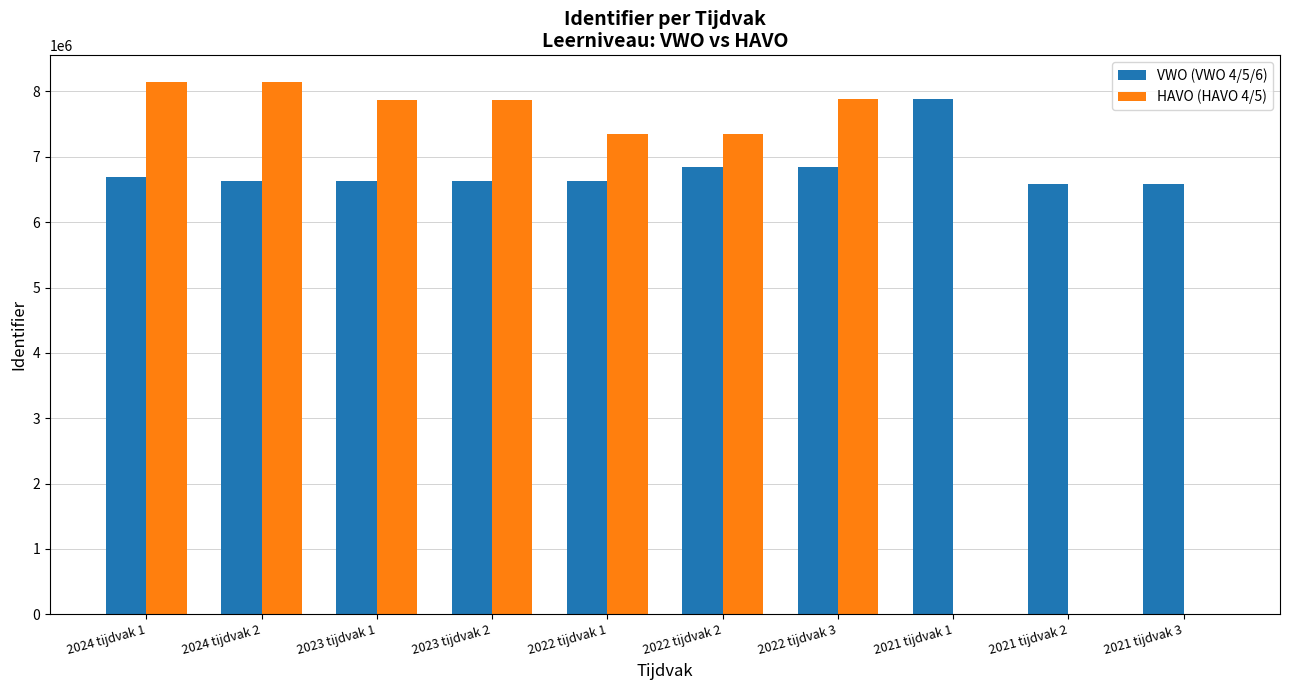

At which label is HAVO (HAVO 4/5) closest to 4072661?

2022 tijdvak 1